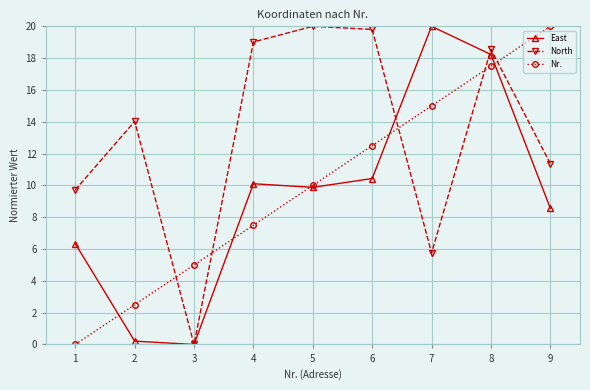

What value does the North series have at 4?

19.0